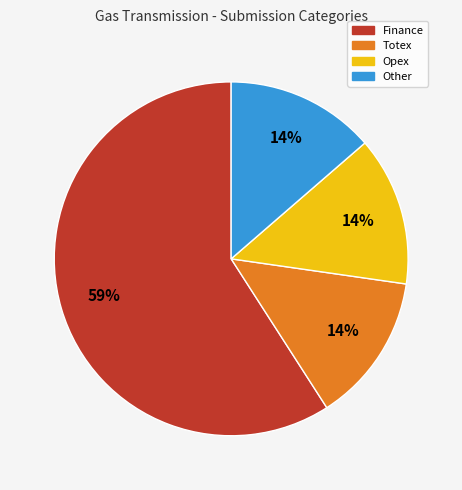

Is there a majority slice in this chart?

Yes